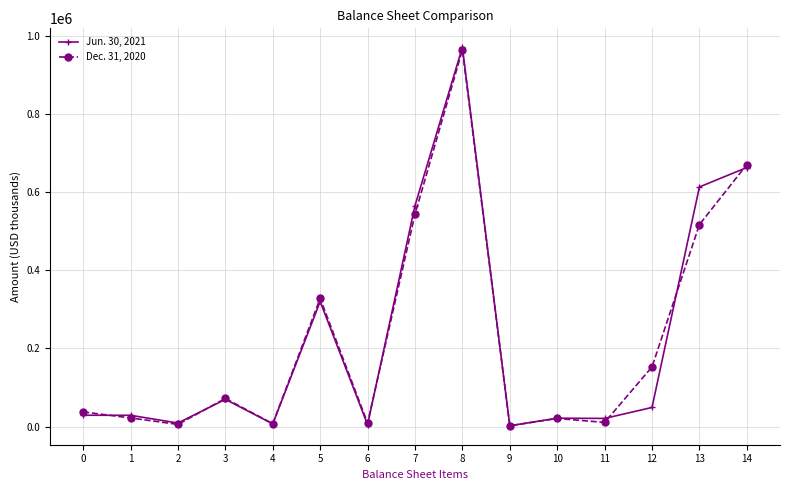

True or false: Dec. 31, 2020 and Jun. 30, 2021 cross at least once.

True